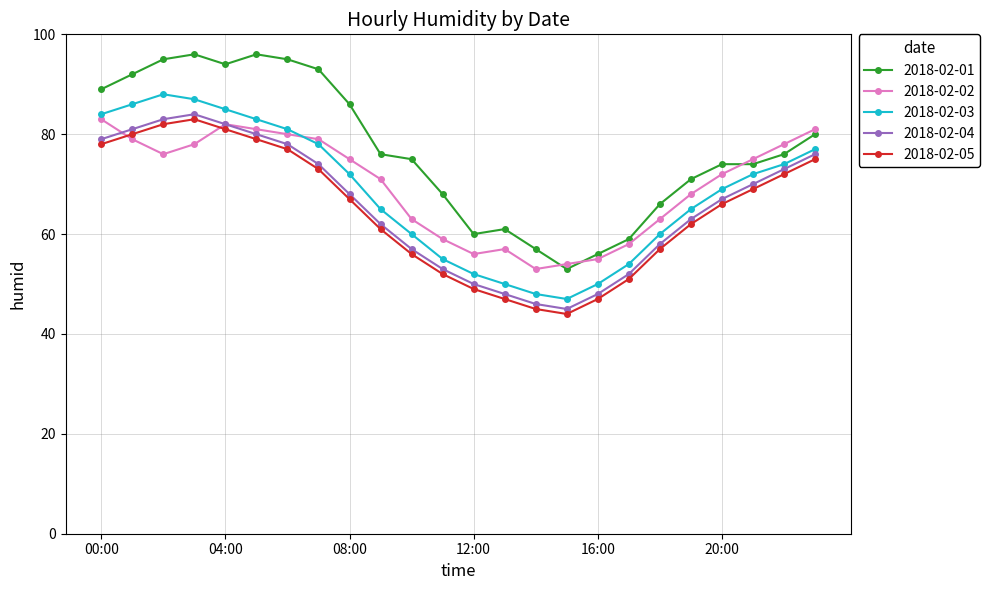

What is the value of the 2018-02-01 point at the 9th from the left?

86